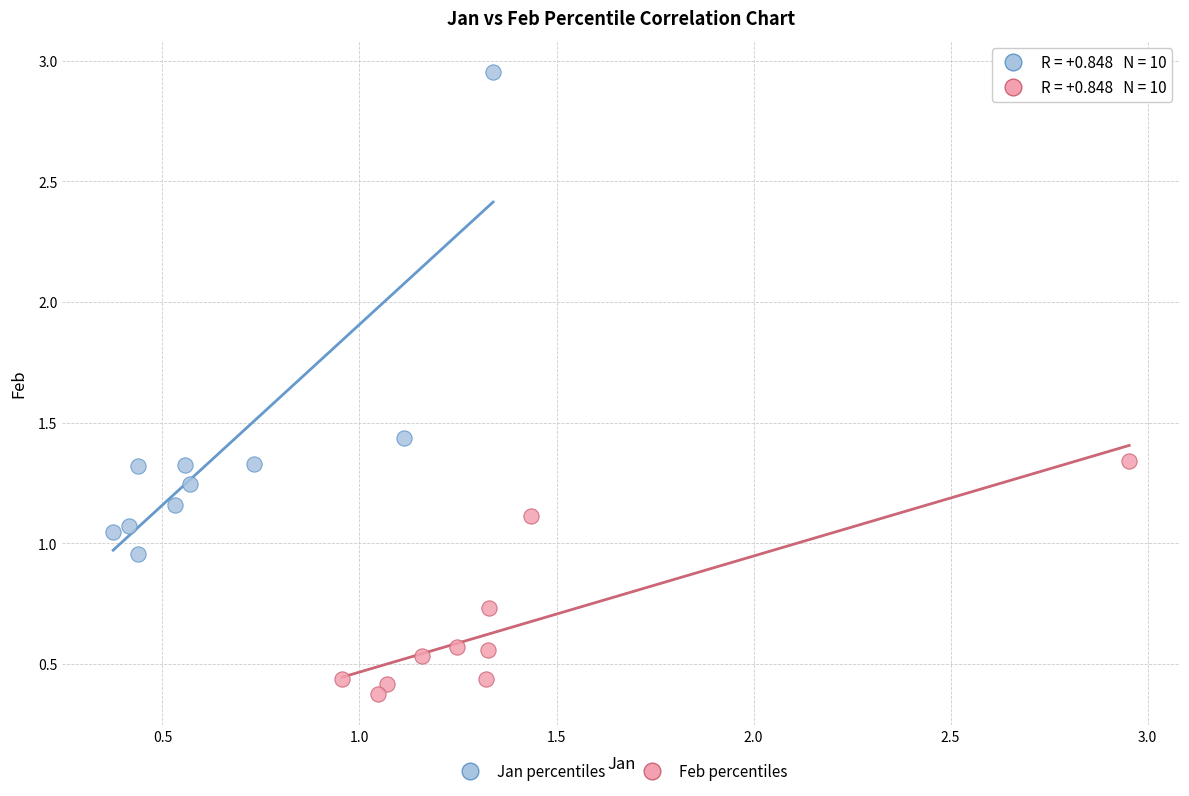

Which series contains the highest Y value?

Jan percentiles